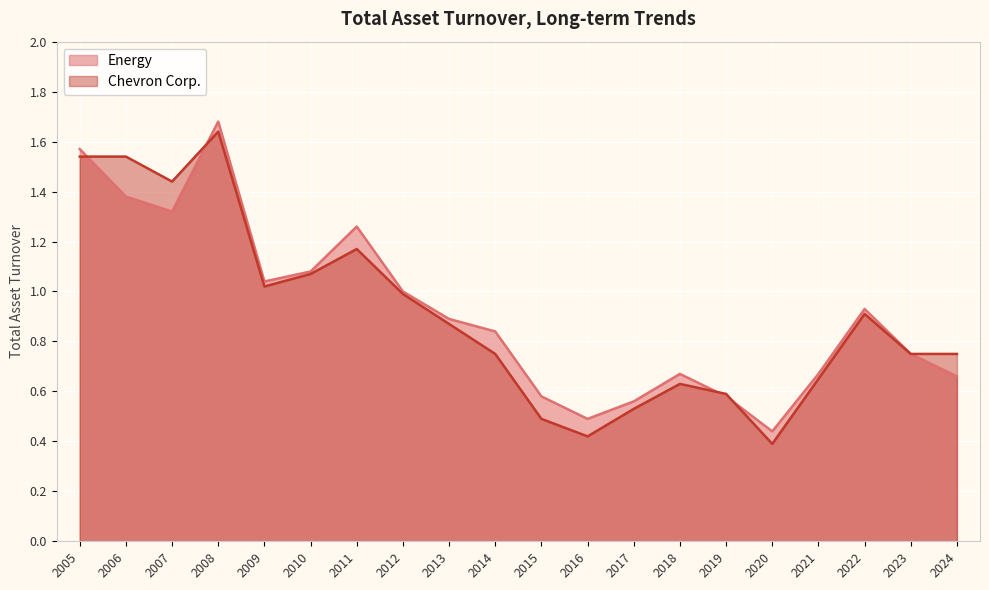

Which series changed the most between 2011 and 2018?

Energy